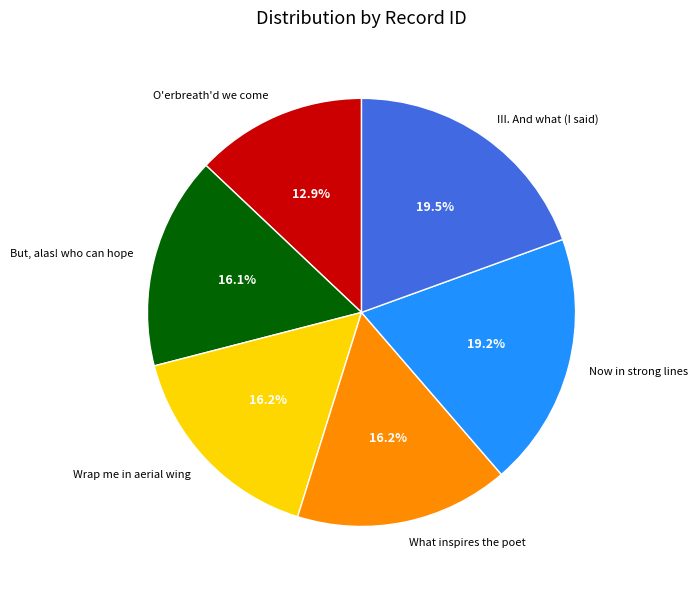

Is it true that O'erbreath'd we come is 13% of the pie?

True